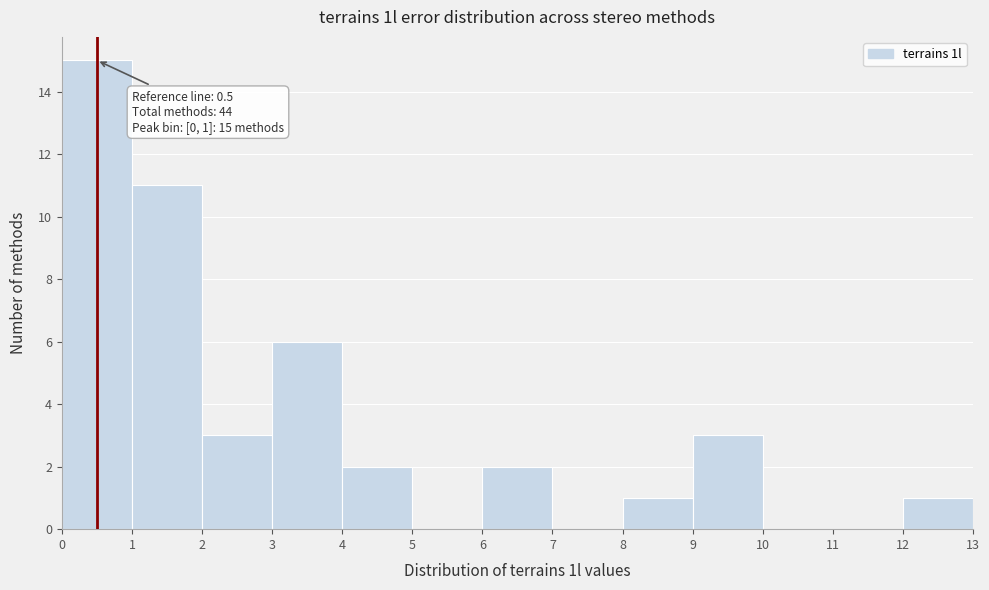

Which range on the x-axis has the tallest bar?

0 to 1